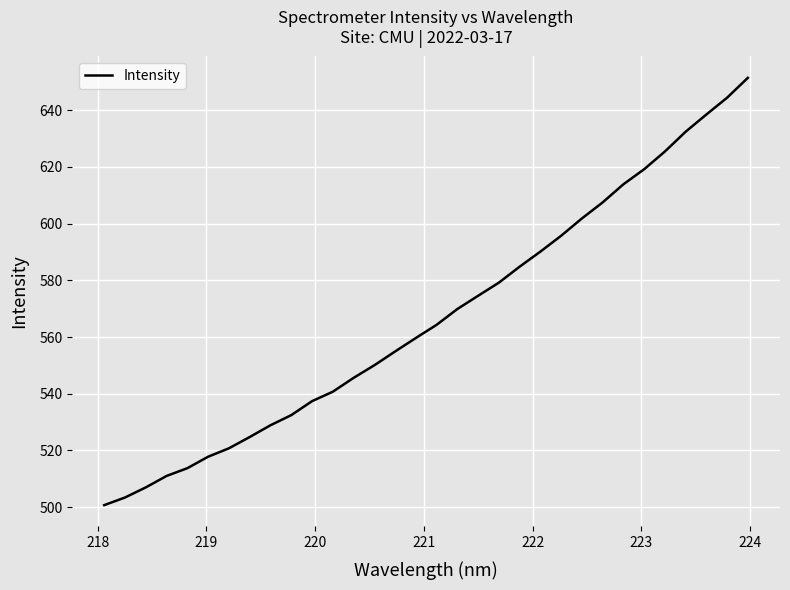

Is this an area chart (filled region under the line)?

No